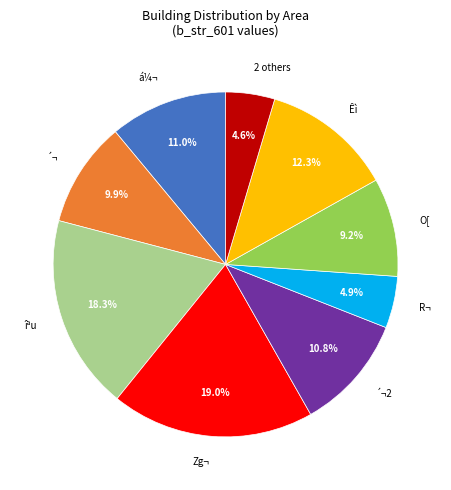

Which slice is the largest?

Zg¬